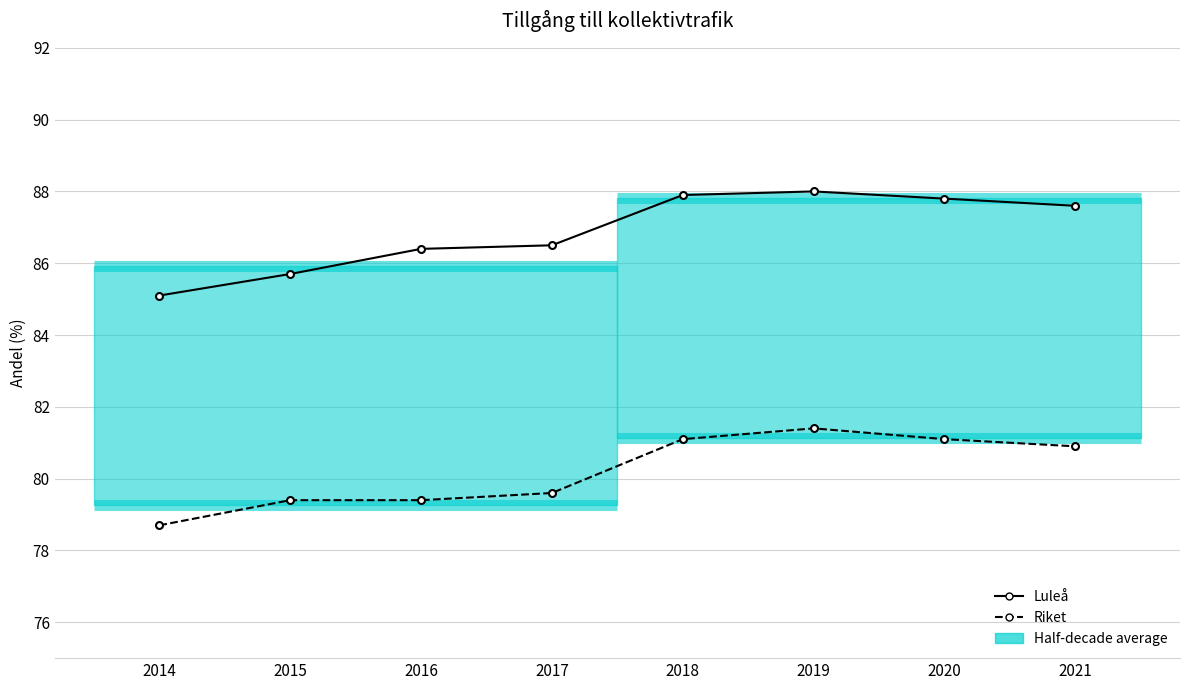

Is the value of Luleå at 2021 greater than the value of Riket at 2019?

Yes